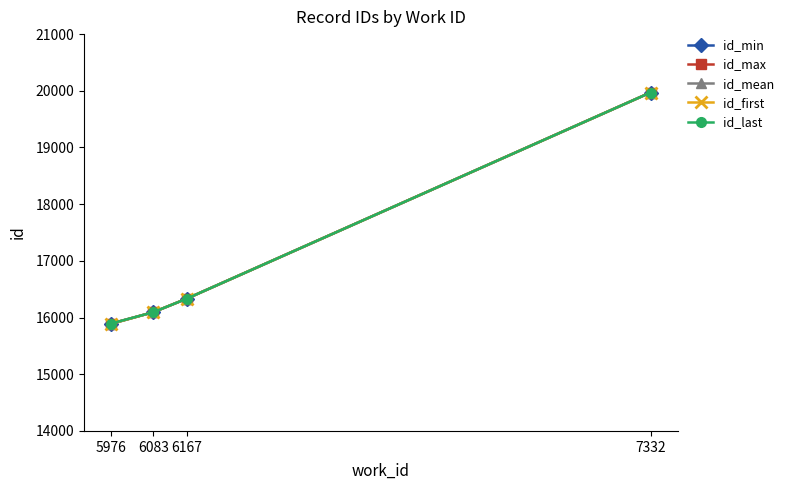

What is the value of the id_last point at the 1st from the left?

15893